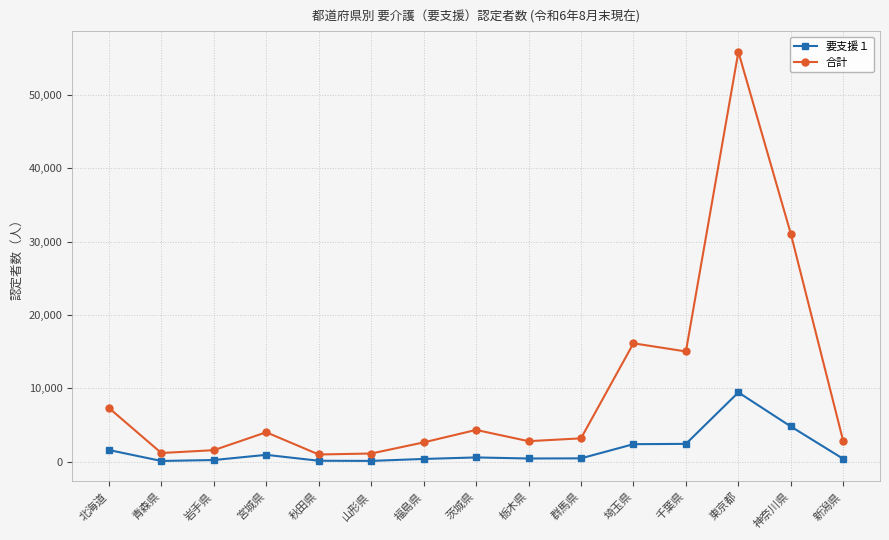

How many values in the 要支援１ series are below 473?

7